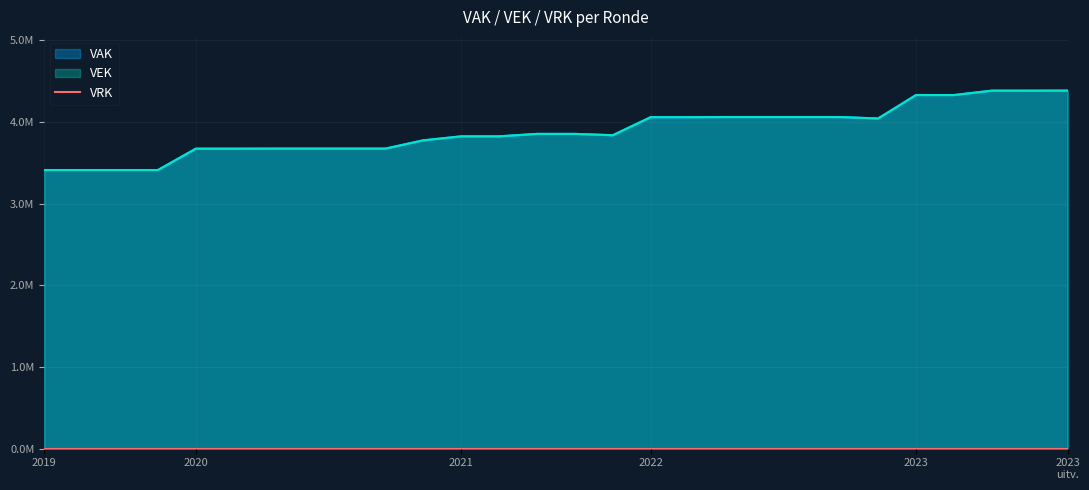

True or false: the data has more than 2 interior local peaks.

False